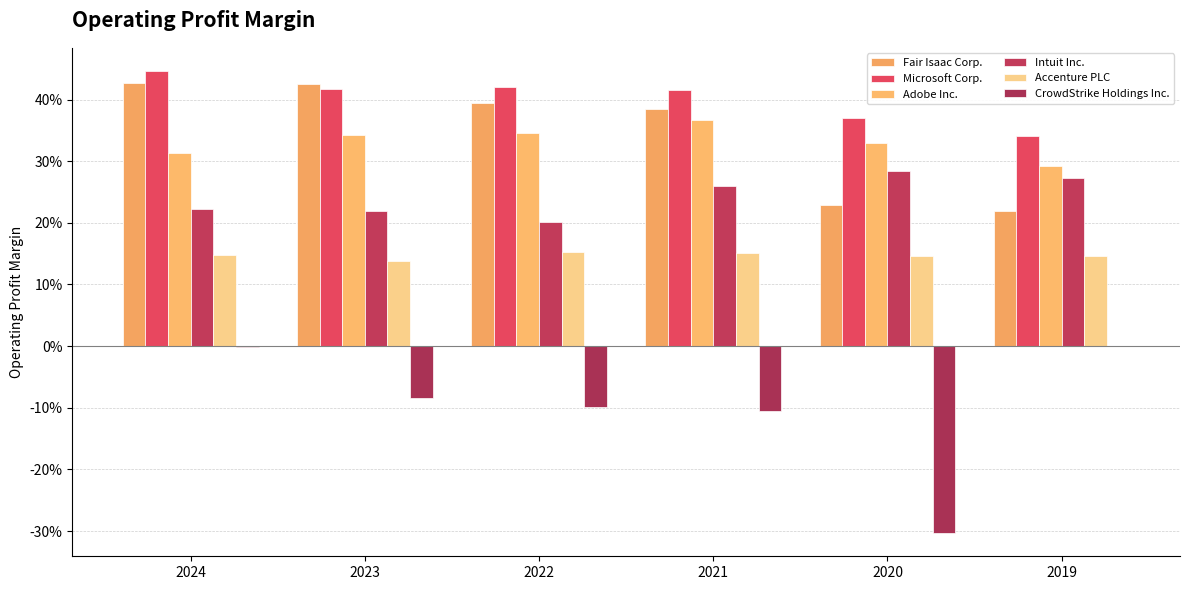

Are the bars horizontal?

No